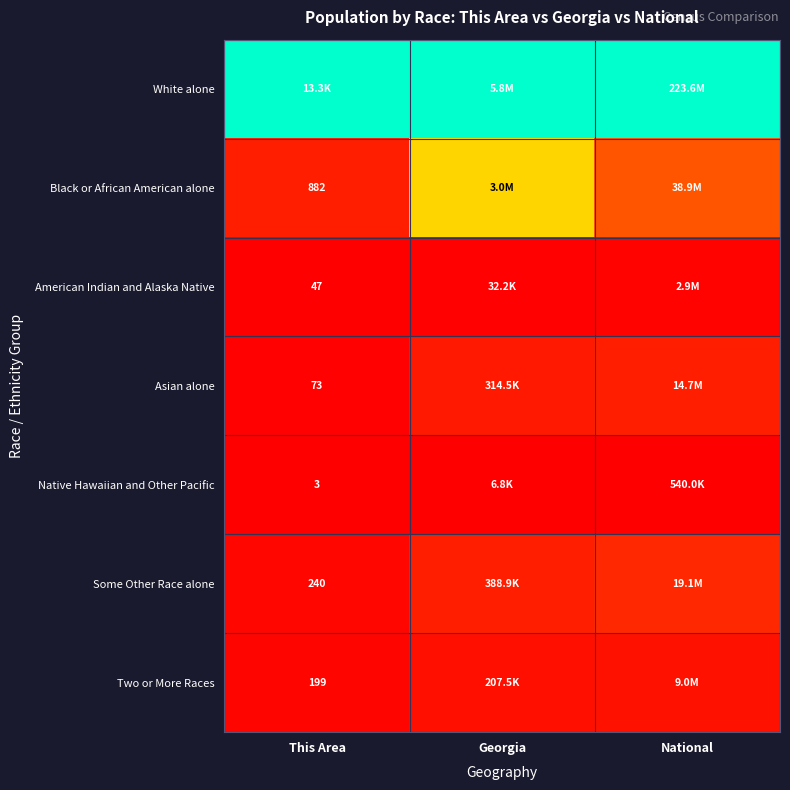

Is the value of White alone at National greater than the value of Black or African American alone at This Area?

Yes